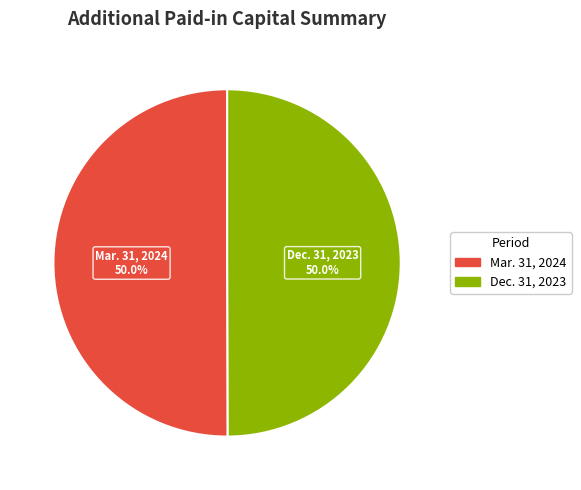

What is the smallest slice in the pie chart?

Dec. 31, 2023